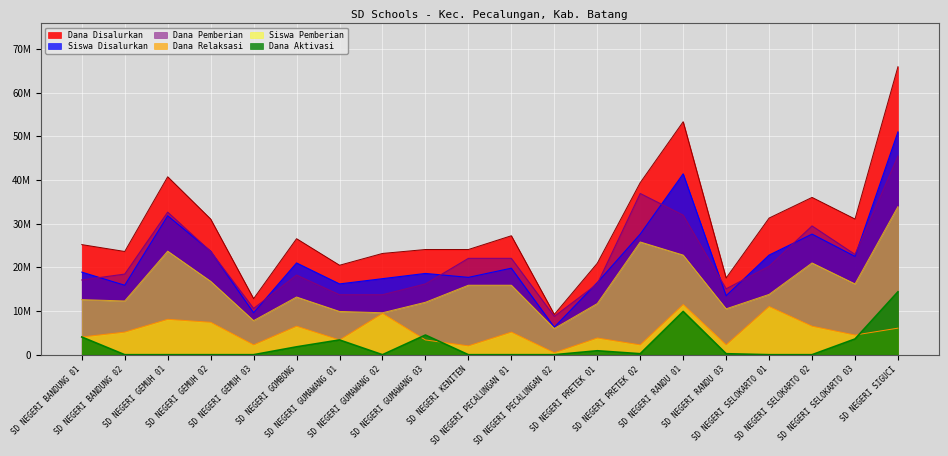

True or false: Dana Aktivasi and Dana Pemberian intersect in this chart.

False